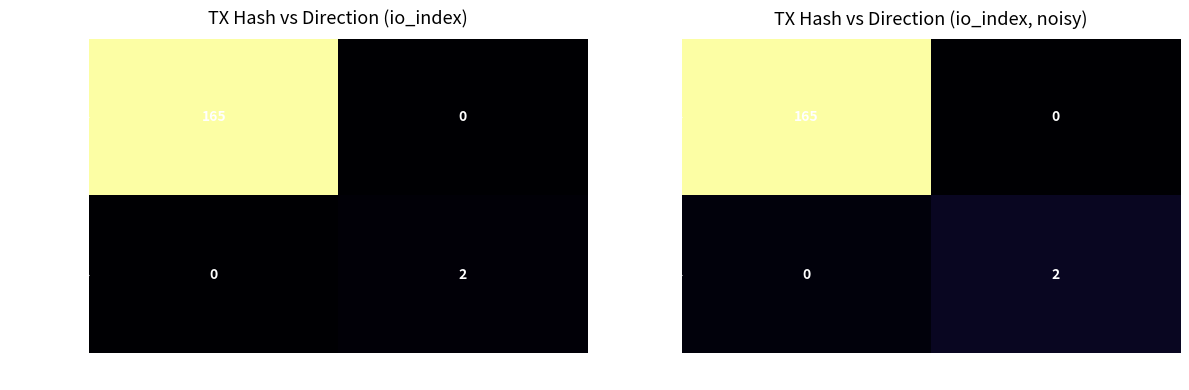

Which series changed the most between -1 and 1?

5ed98dae…